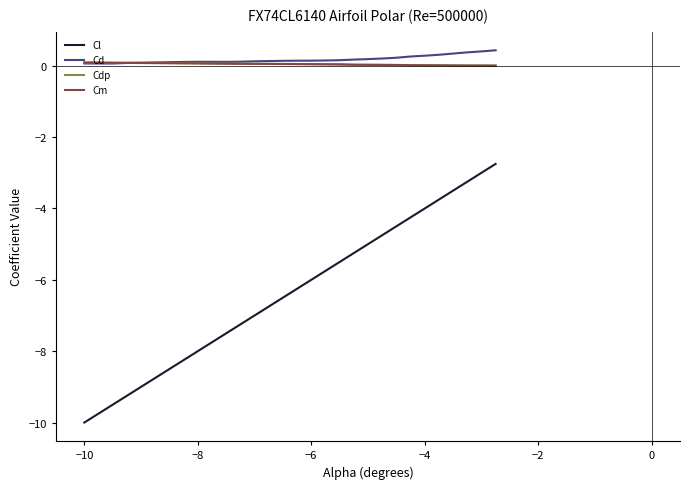

What are all the series names shown in the legend?

Cl, Cd, Cdp, Cm